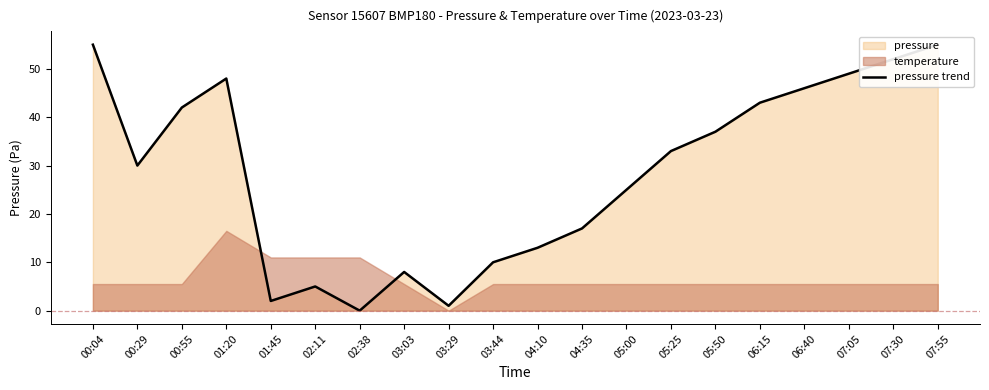

What is the ratio of the value at 05:50 to the value at 04:35?

2.2